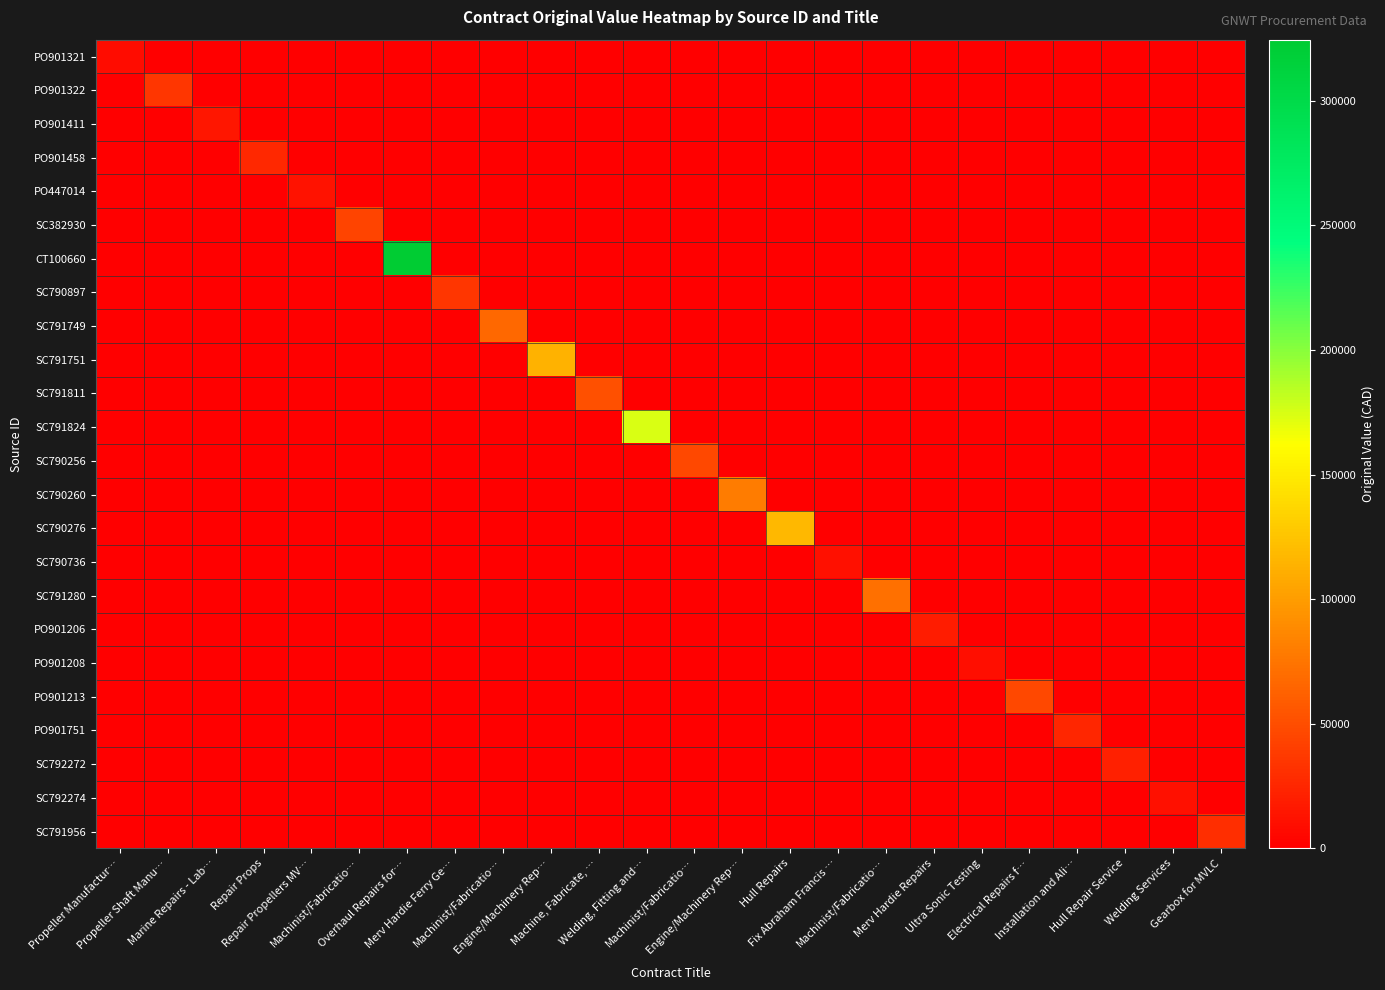

Count the number of data series in this chart.

24